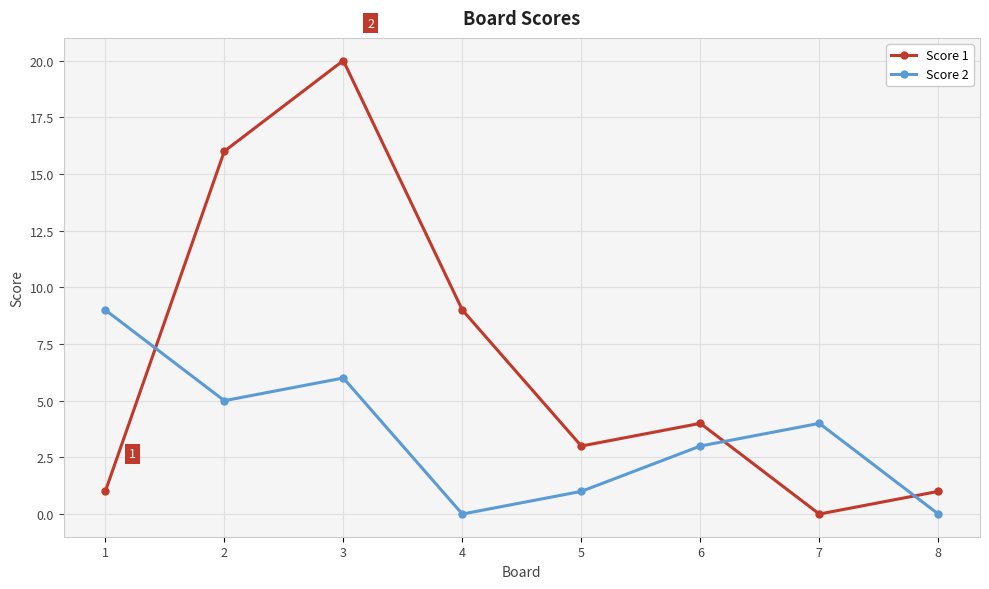

What is the greatest value displayed?

20